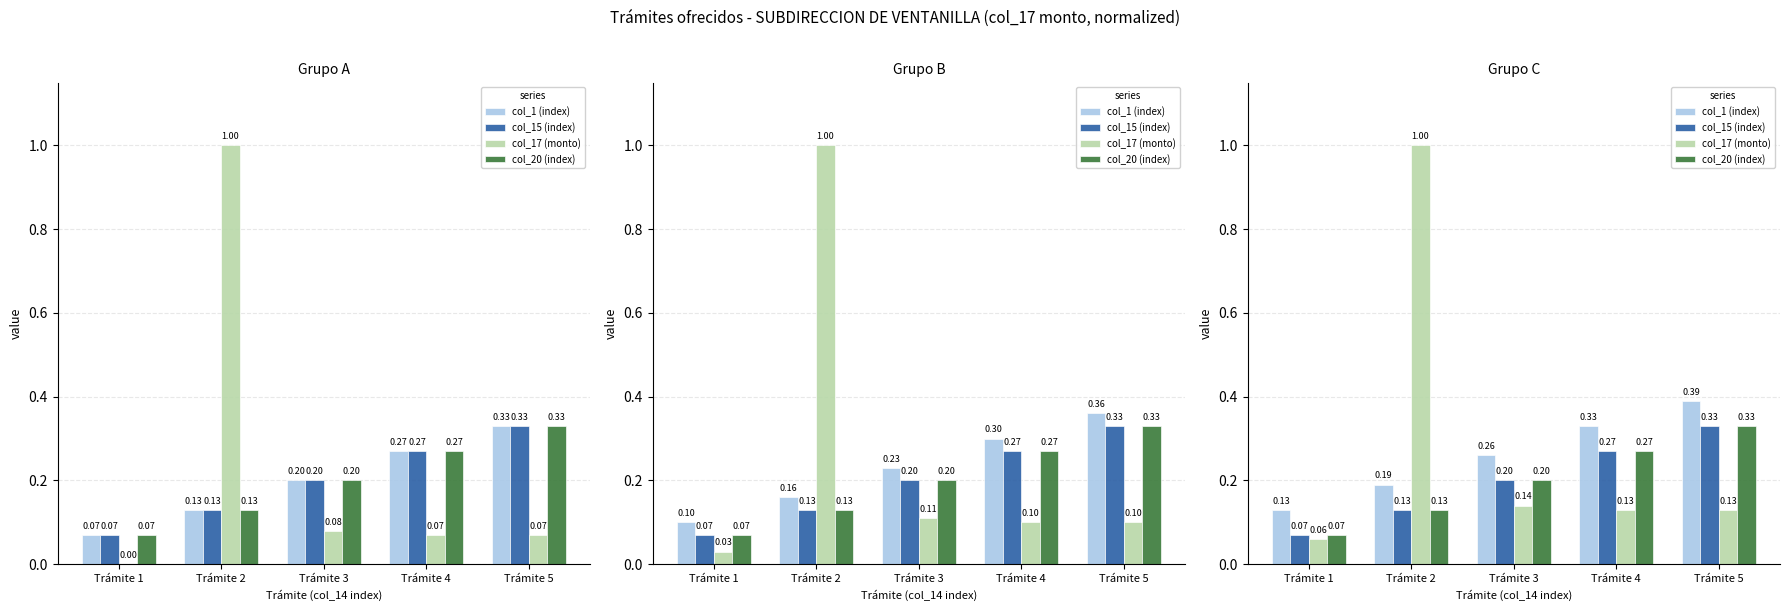

At Trámite 2, list the series in order from smallest to largest.

col_15 (index), col_20 (index), col_1 (index), col_17 (monto)